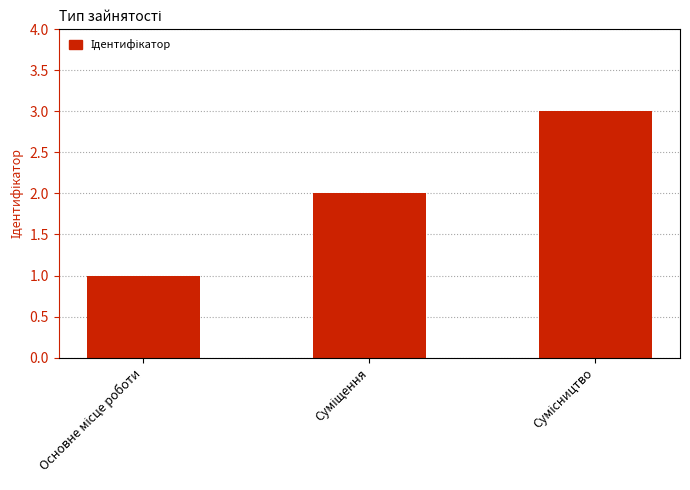

Count the number of data series in this chart.

1